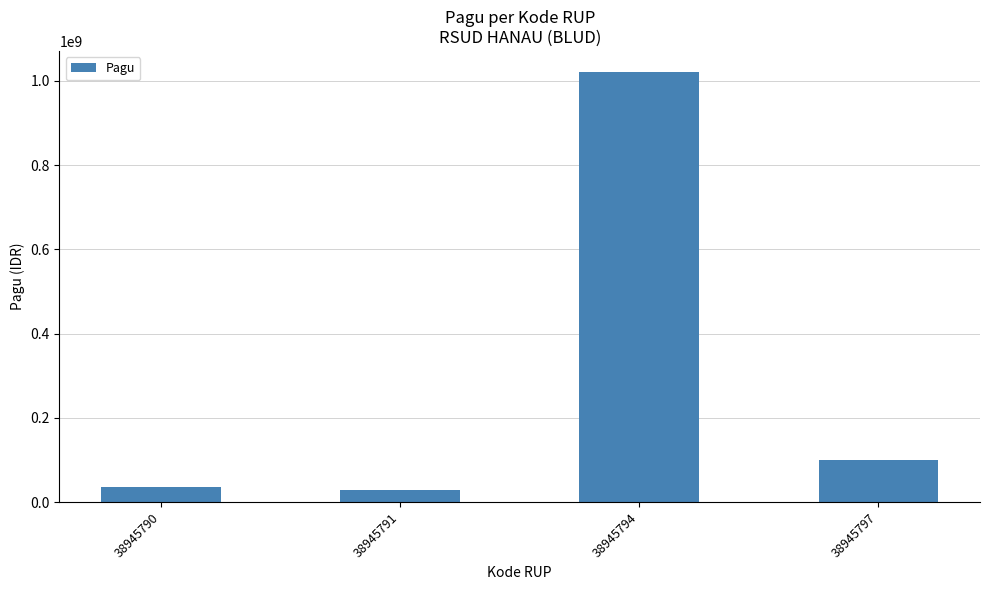

What is the value of the 3rd bar from the left?

1020000000